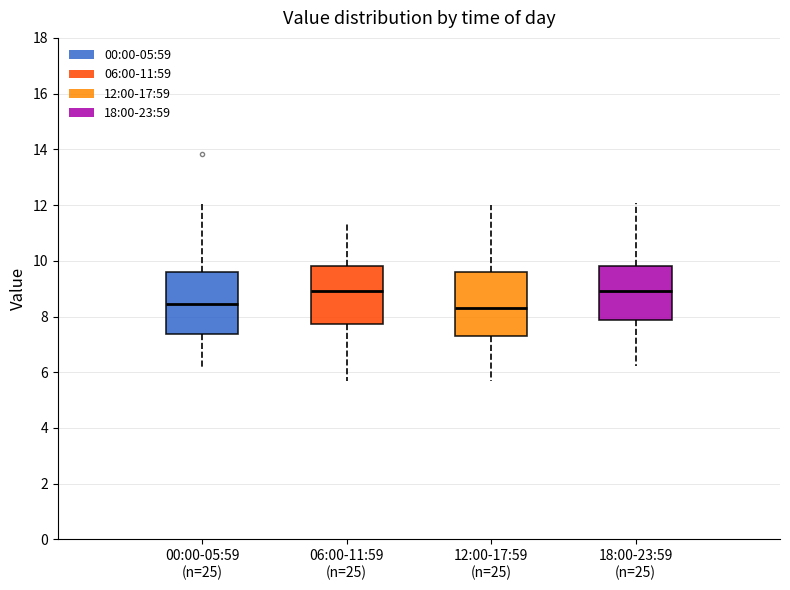

Where is the lower edge of the box for 00:00-05:59 (n=25) on the y-axis? The values are not printed on the chart, so give them approximately, as read against the axis.

7.4